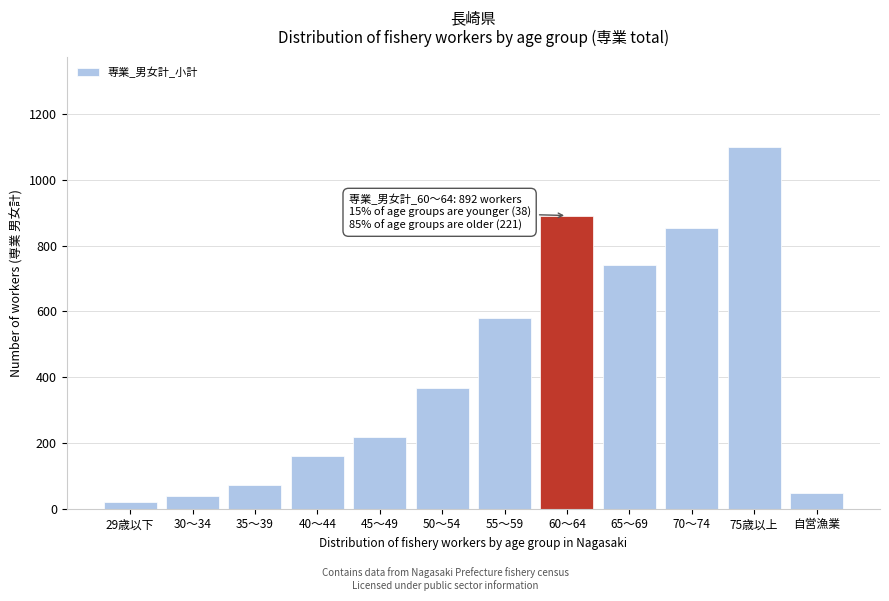

Reading left to right, list all the values displayed in this chart.

19	39	72	161	218	368	581	892	741	855	1100	47